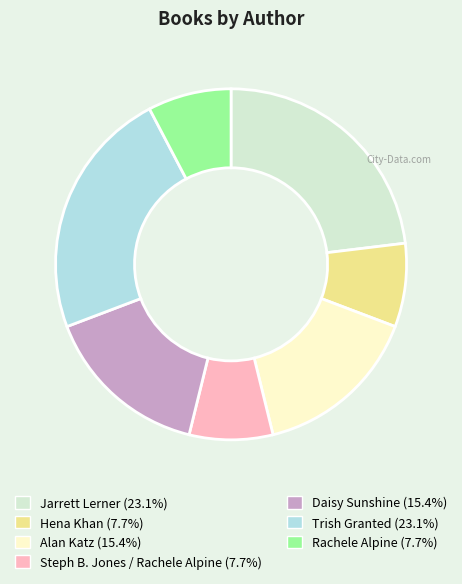

Do Daisy Sunshine and Alan Katz together represent more than half of the pie?

No